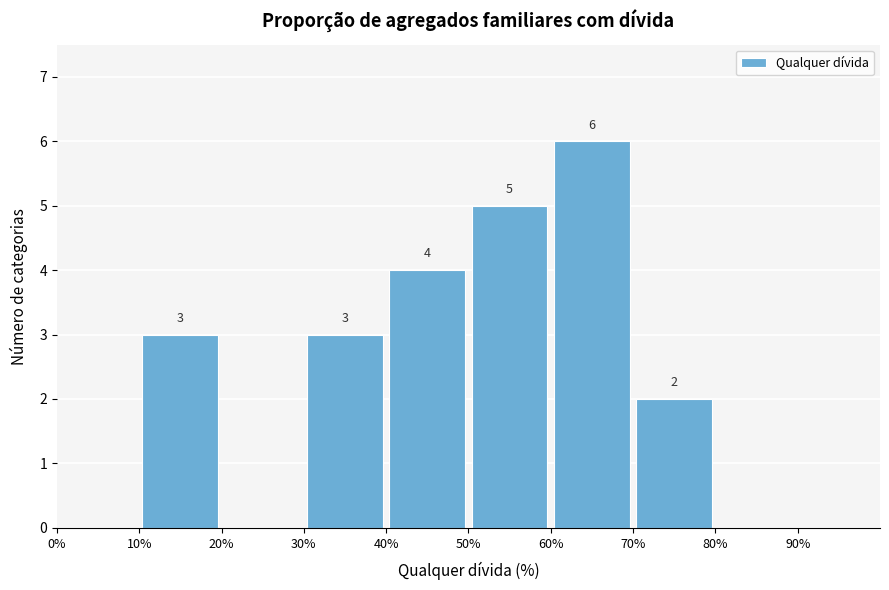

Which range on the x-axis has the tallest bar?

60% to 70%